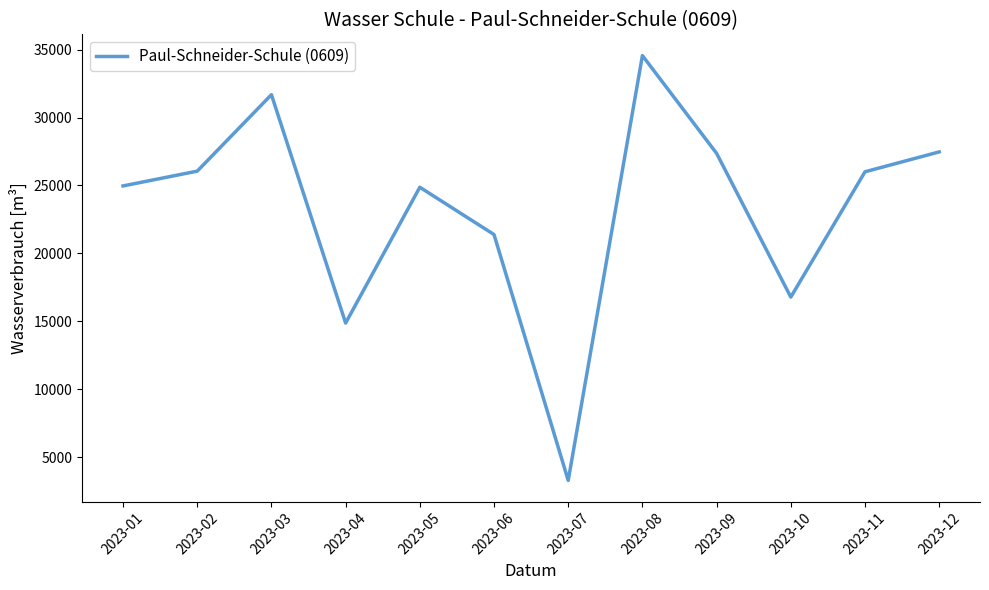

At which label is the value closest to 18926?

2023-10